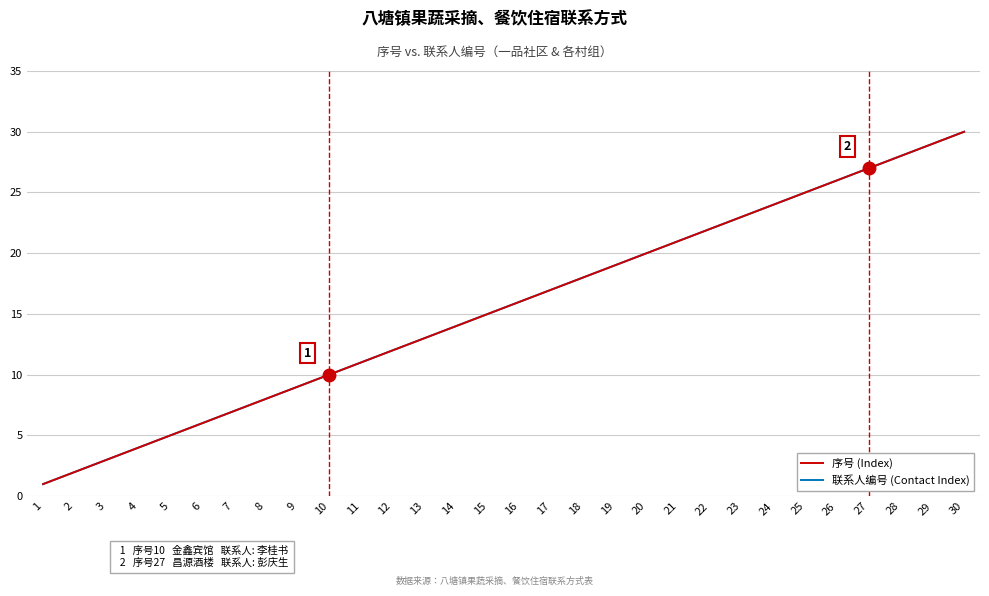

The 序号 (Index) series shows 48 at 29. True or false?

False